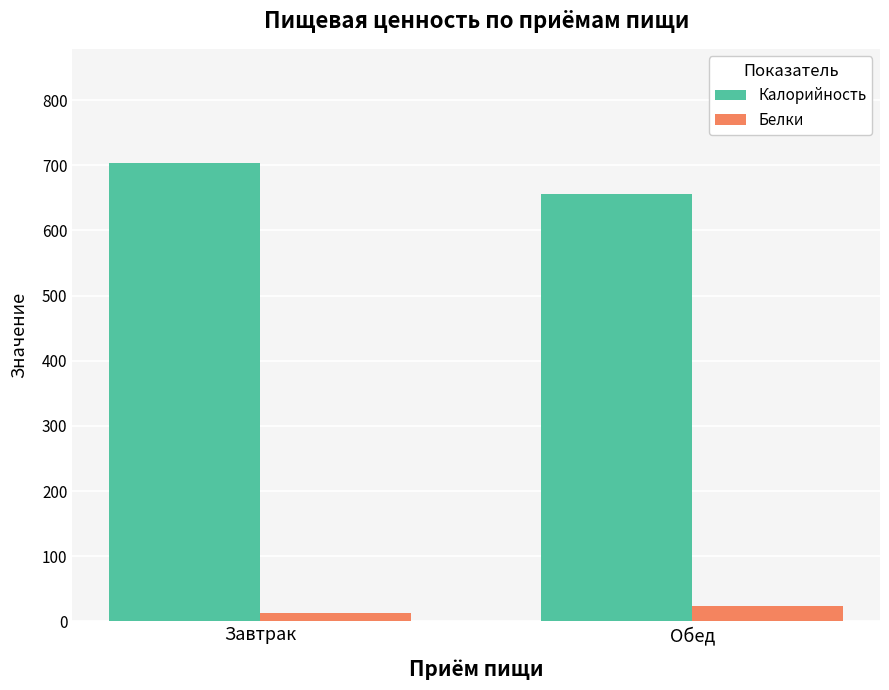

Rank the categories by Белки value from highest to lowest.

Обед, Завтрак